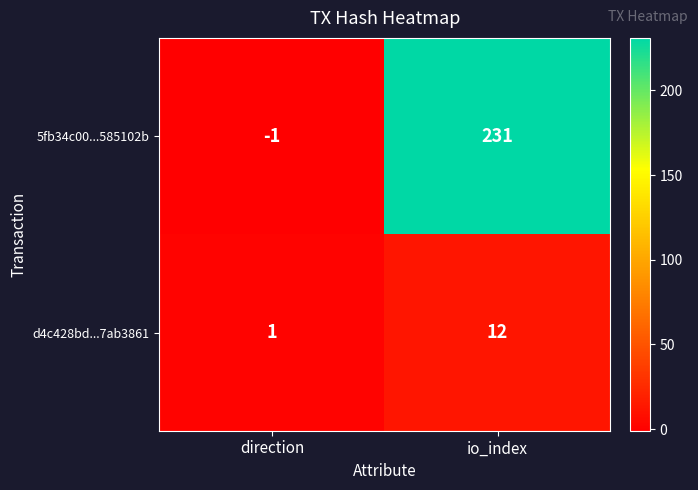

Between direction and io_index, which series saw the biggest shift?

5fb34c00...585102b